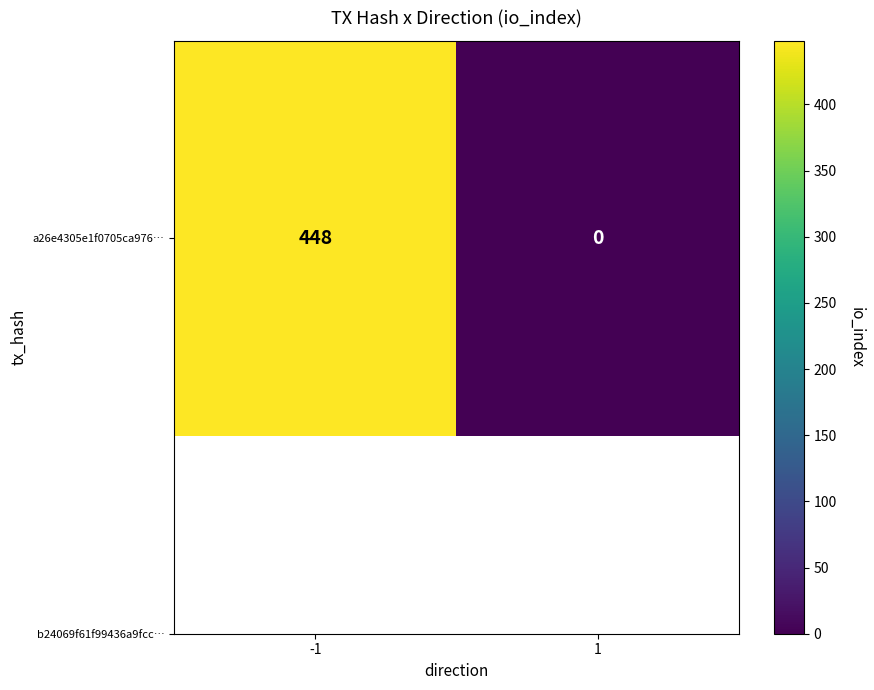

True or false: the data shows 448 at -1.

True